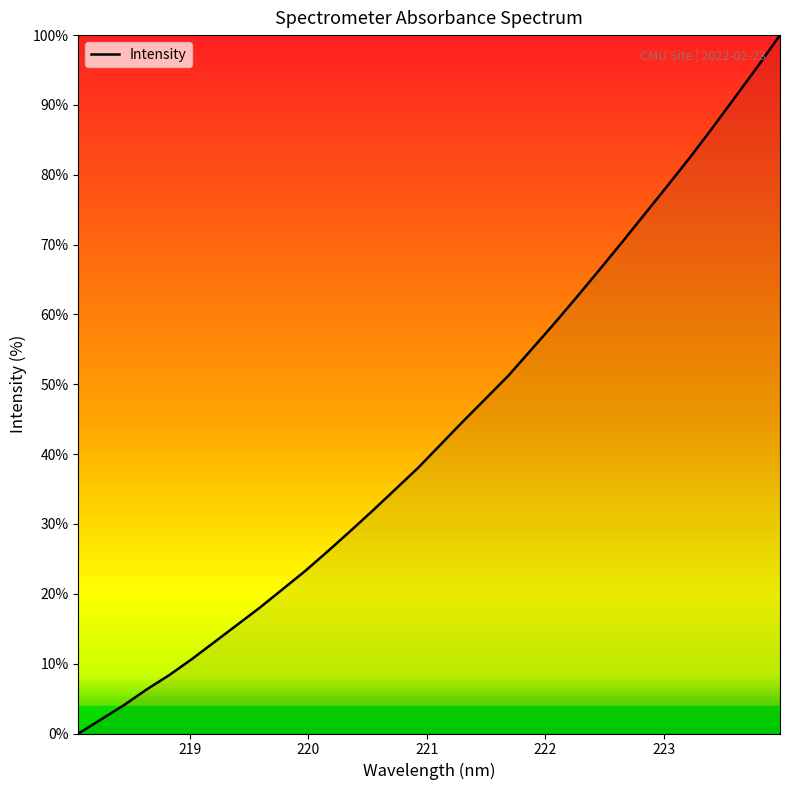

What is the difference between the maximum and minimum values?

100.0